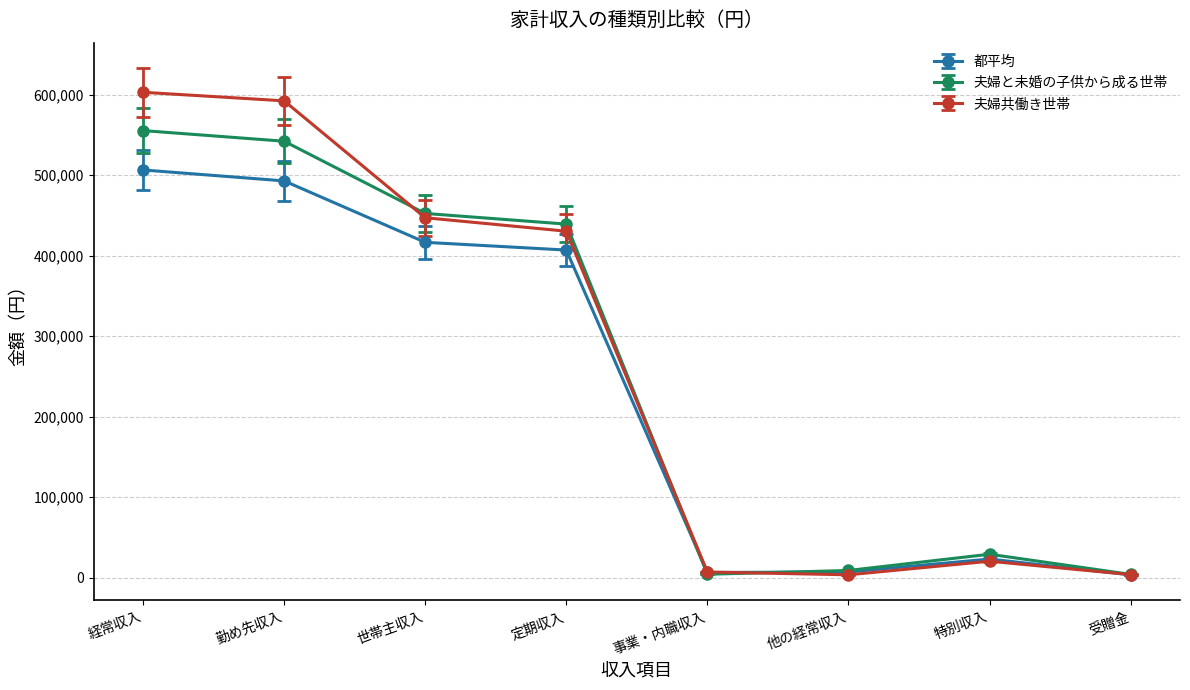

Is the value of 夫婦共働き世帯 at 経常収入 greater than the value of 都平均 at 事業・内職収入?

Yes